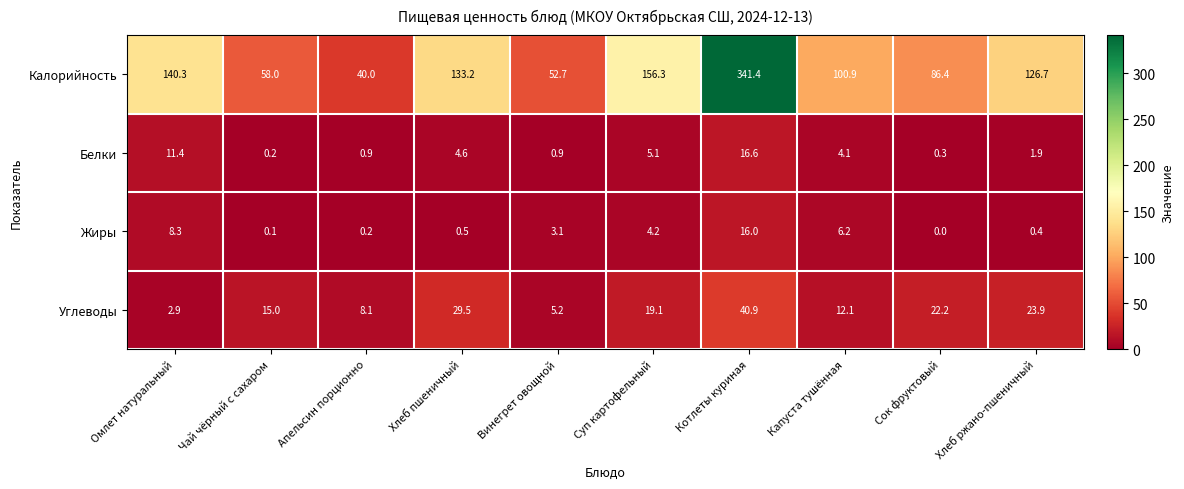

At how many categories does at least one series exceed 11?

10